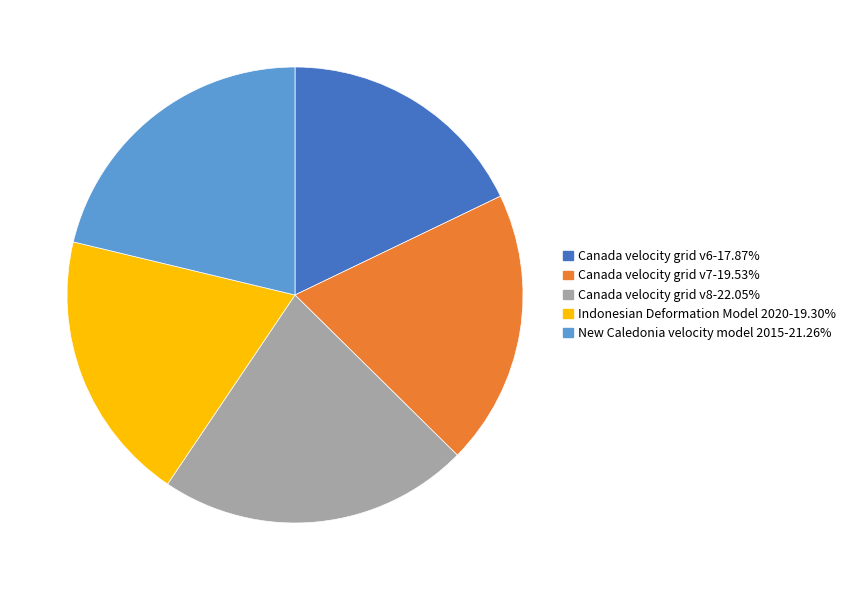

What is the largest slice in the pie chart?

Canada velocity grid v8